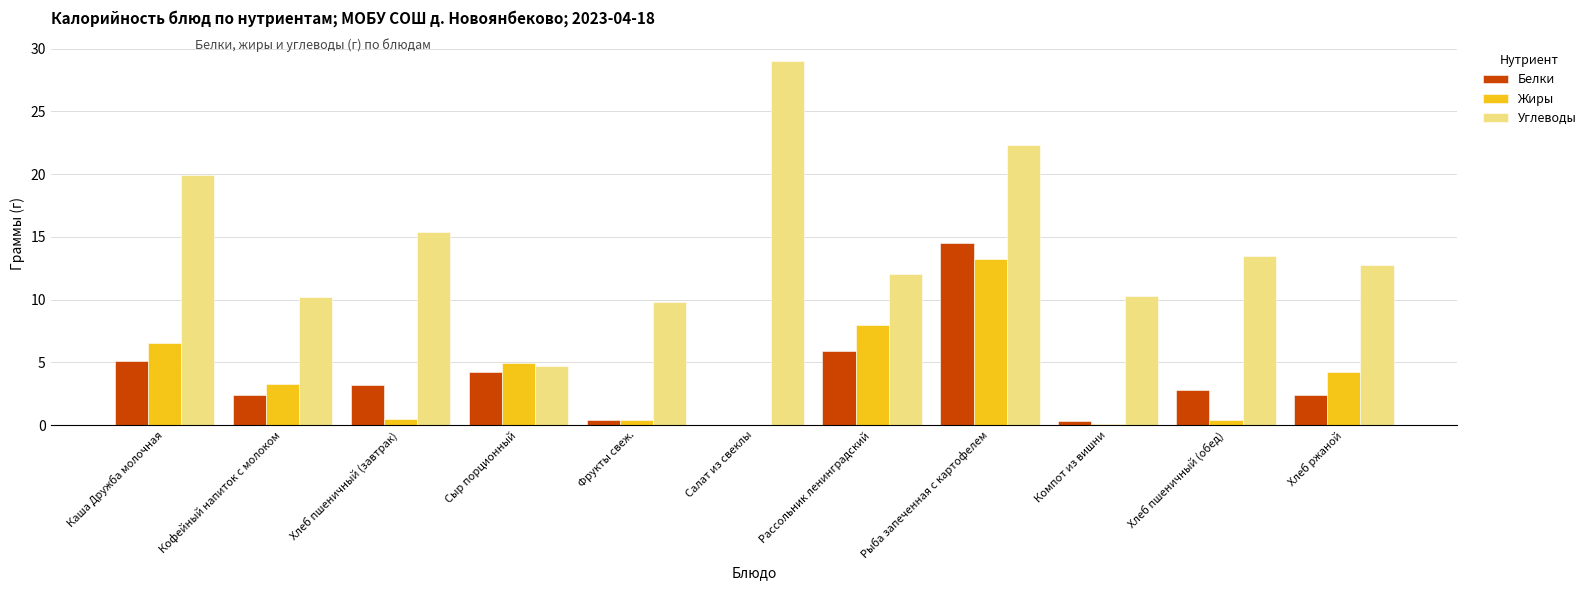

At which category does the chart reach its peak across all series?

Салат из свеклы